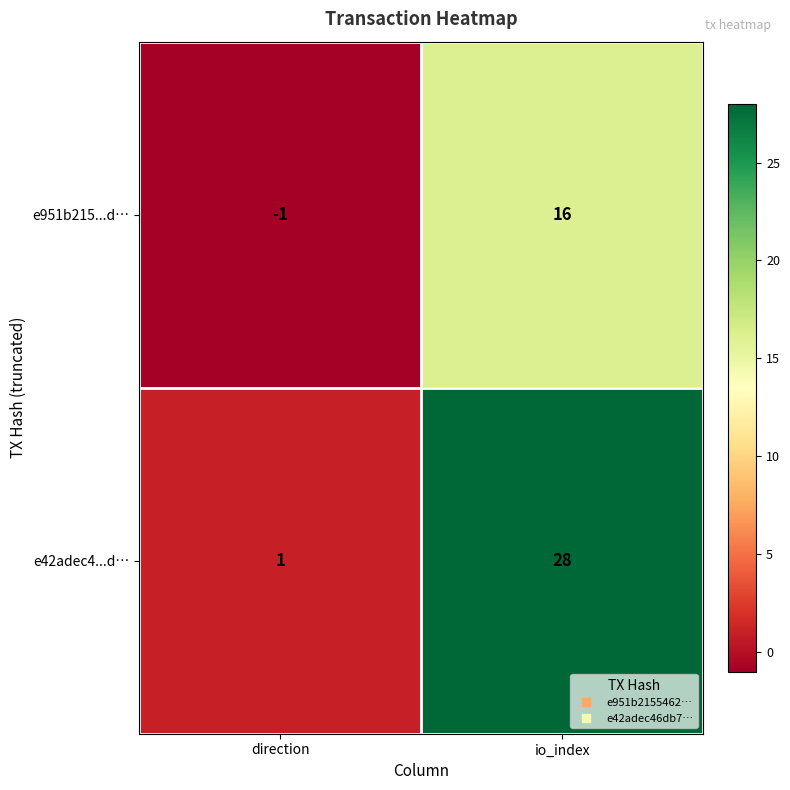

Rank the series by their average value, from lowest to highest.

e951b215...d…, e42adec4...d…